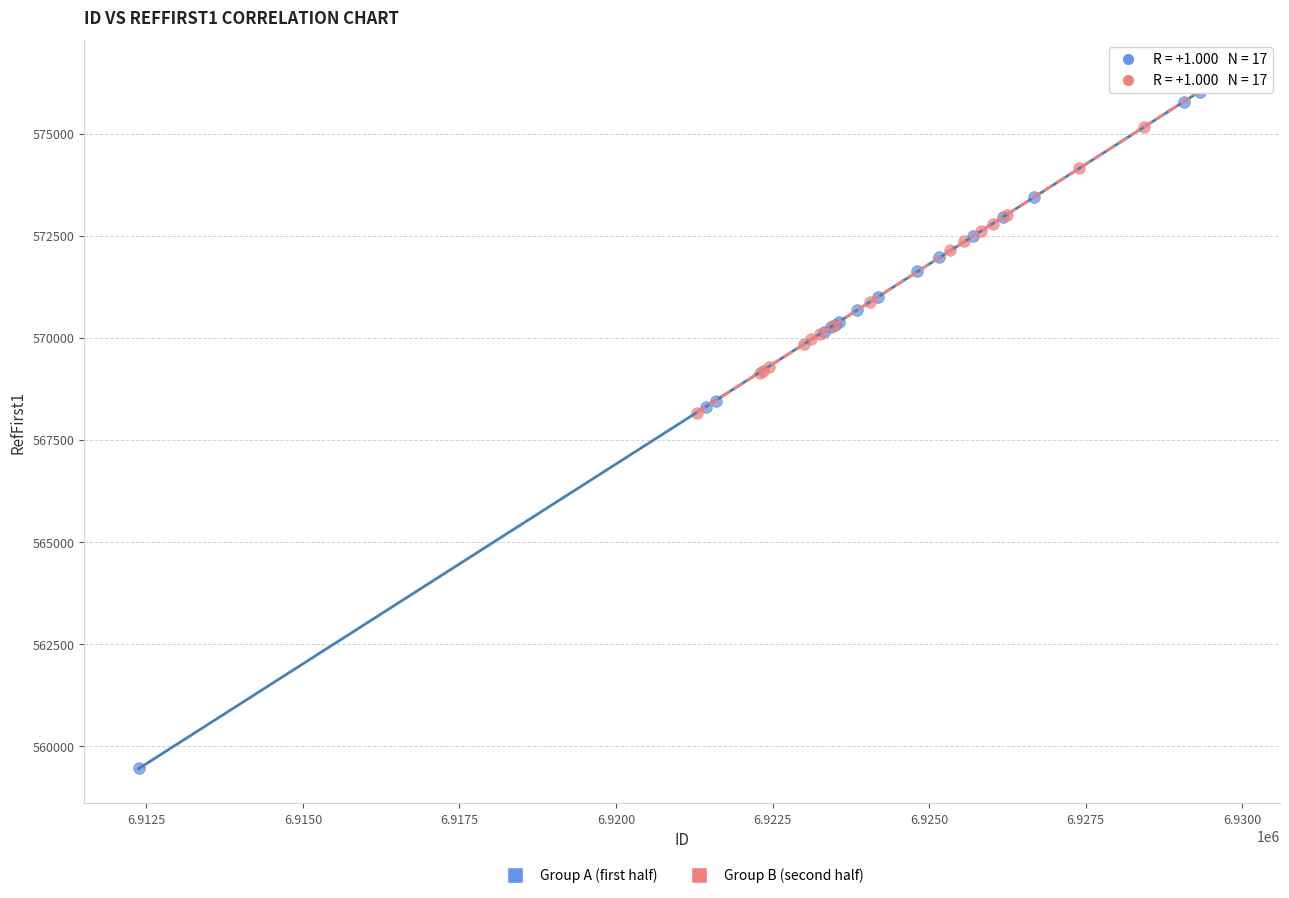

Which series reaches the minimum Y coordinate?

Group A (first half)